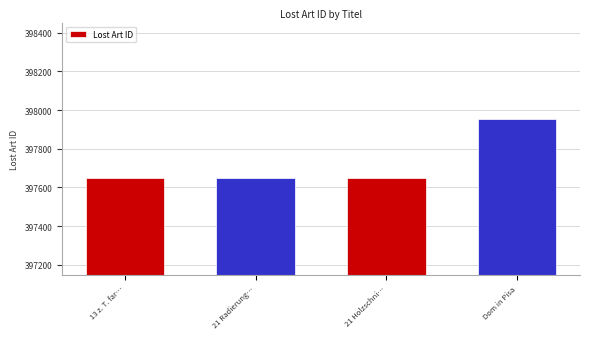

What is the sum of the values at 21 Holzschni… and 13 z. T. far…?

795300